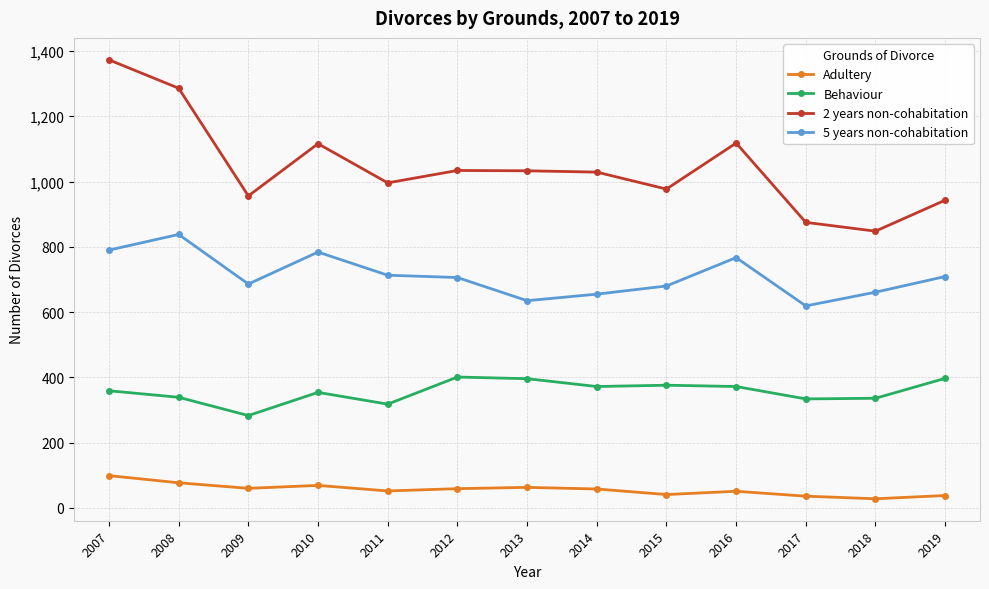

What is the total value across all series at 2014?

2114